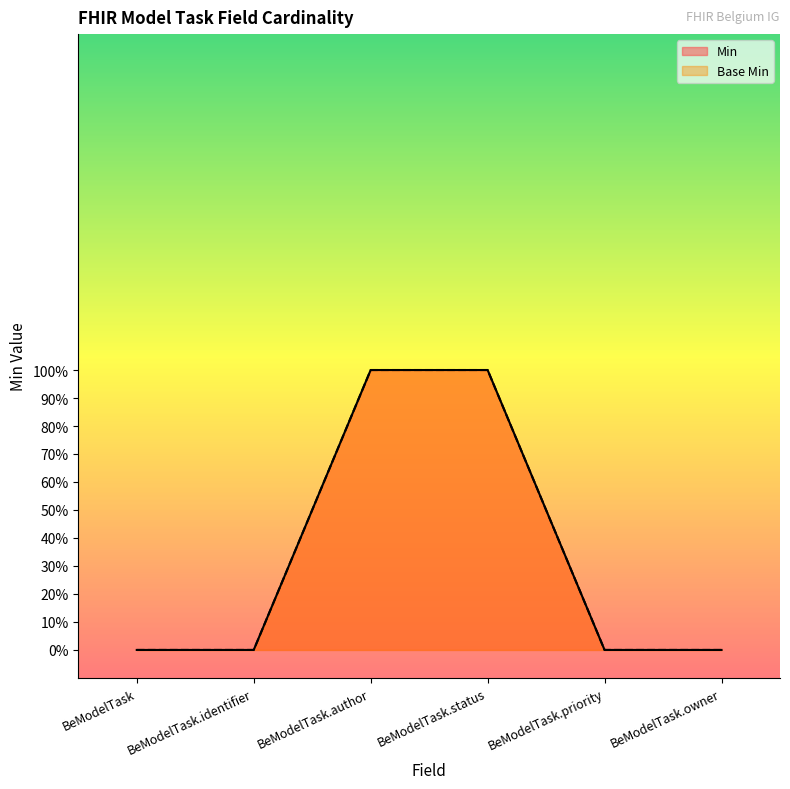

Which series has the widest spread of values?

Min